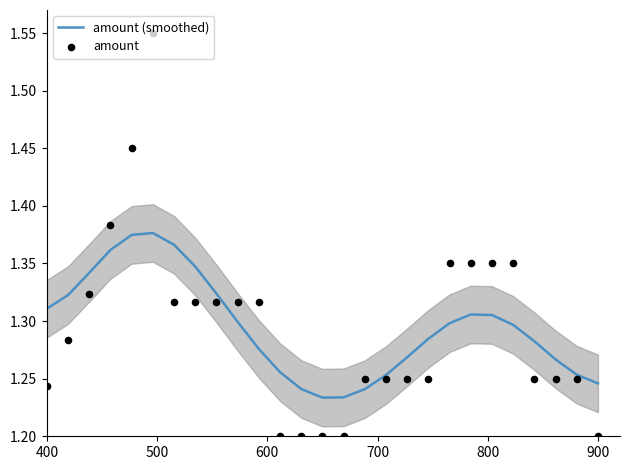

Is the value of amount (smoothed) at 10 greater than the value of amount at 12?

Yes